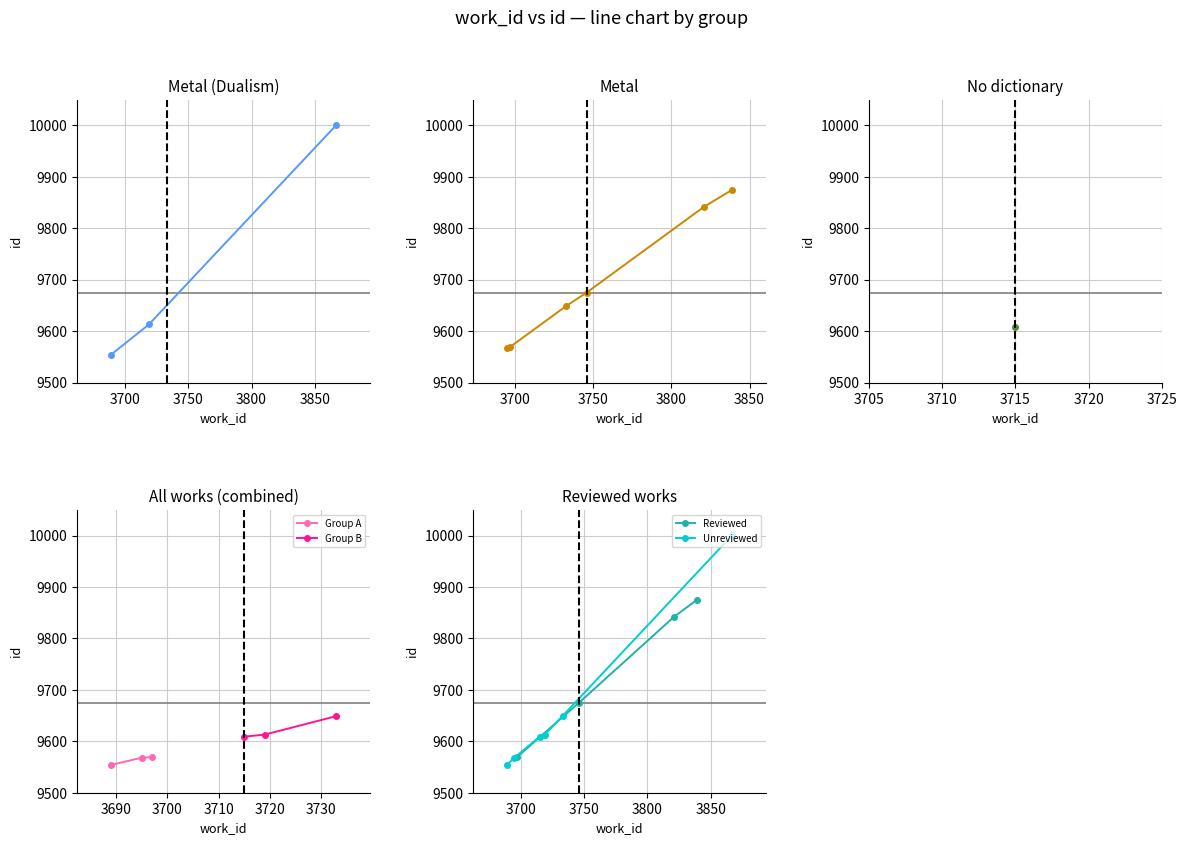

What is the maximum value for Group A?

9569